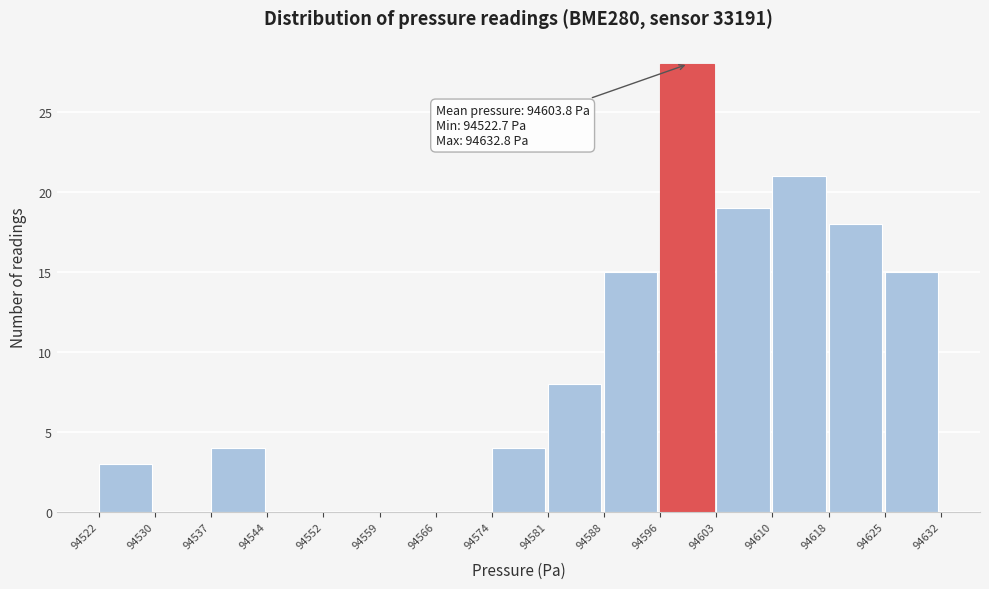

Over which range of the x-axis is the bar tallest?

94596 to 94603